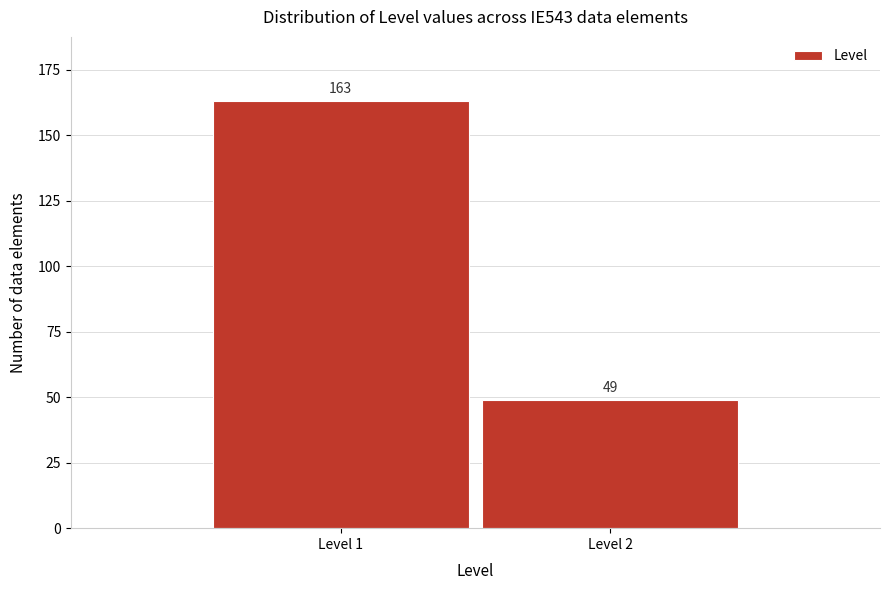

Reading right to left, what are all the values shown in this chart?

49	163